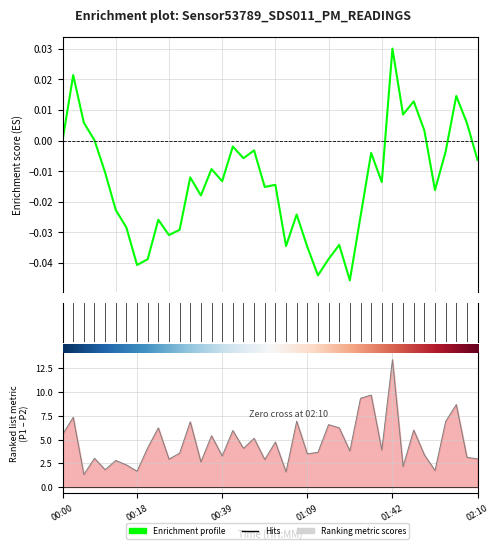

Reading left to right, list all the values displayed in this chart.

Enrichment profile: 0.0	0.0	0.0	0.0	-0.0	-0.0	-0.0	-0.0	-0.0	-0.0	-0.0	-0.0	-0.0	-0.0	-0.0	-0.0	-0.0	-0.0	-0.0	-0.0	-0.0	-0.0	-0.0	-0.0	-0.0	-0.0	-0.0	-0.0	-0.0	-0.0	-0.0	0.0	0.0	0.0	0.0	-0.0	-0.0	0.0	0.0	-0.0
Ranking metric scores: 5.5	7.3	1.3	3.0	1.8	2.8	2.3	1.7	4.1	6.2	2.9	3.6	6.9	2.7	5.4	3.3	5.9	4.1	5.1	2.9	4.7	1.6	6.9	3.5	3.7	6.6	6.2	3.8	9.3	9.7	3.9	13.4	2.2	6.0	3.4	1.7	6.9	8.7	3.1	3.0